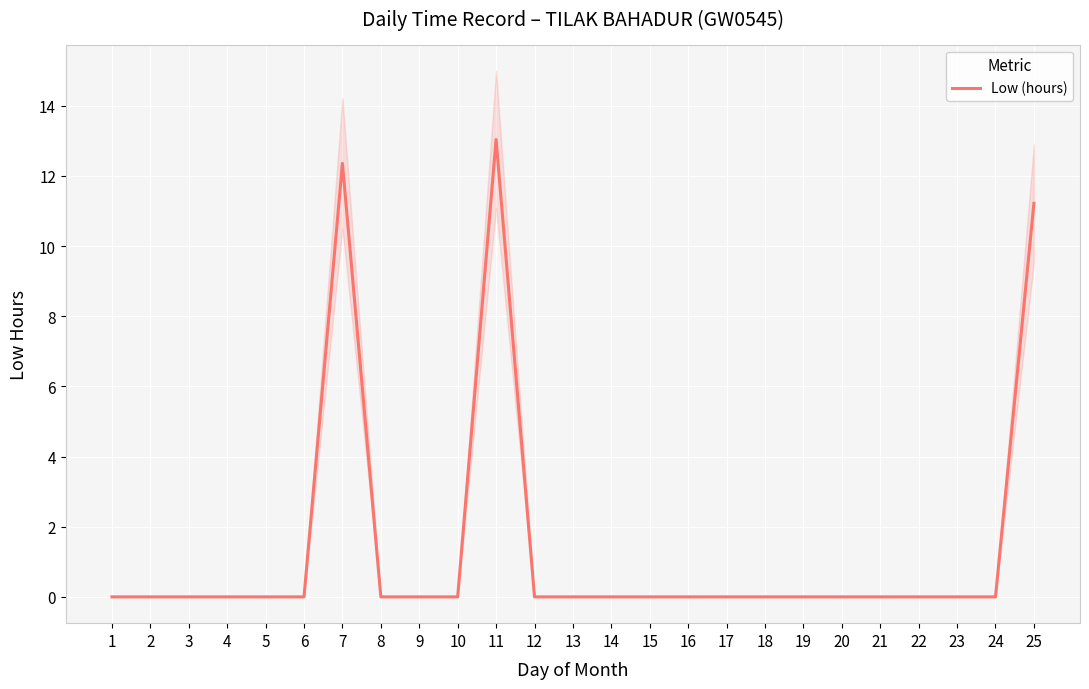

List the labels in order of value, smallest first.

1, 2, 3, 4, 5, 6, 8, 9, 10, 12, 13, 14, 15, 16, 17, 18, 19, 20, 21, 22, 23, 24, 25, 7, 11